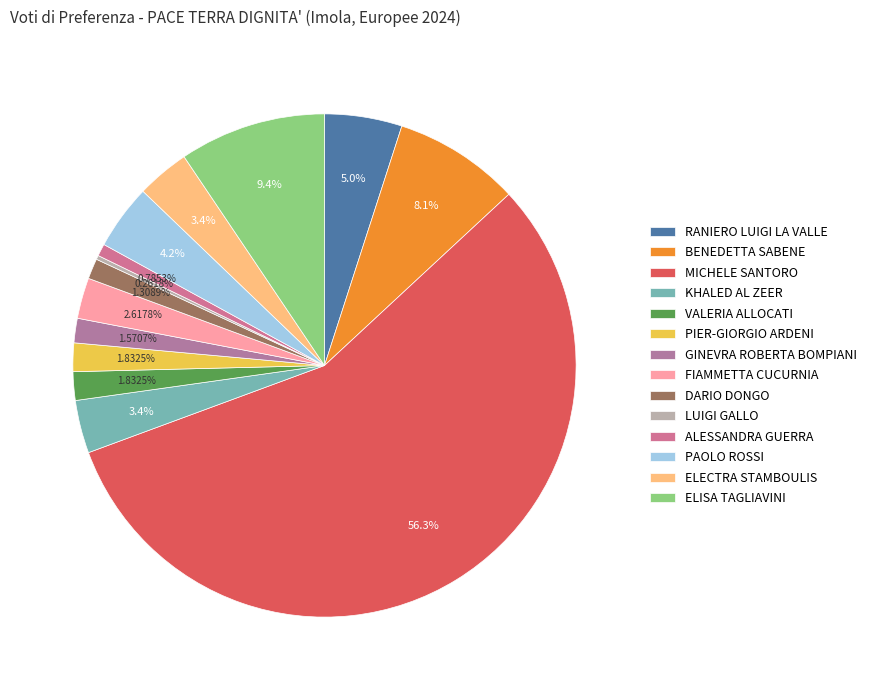

True or false: BENEDETTA SABENE accounts for 1% of the total.

False